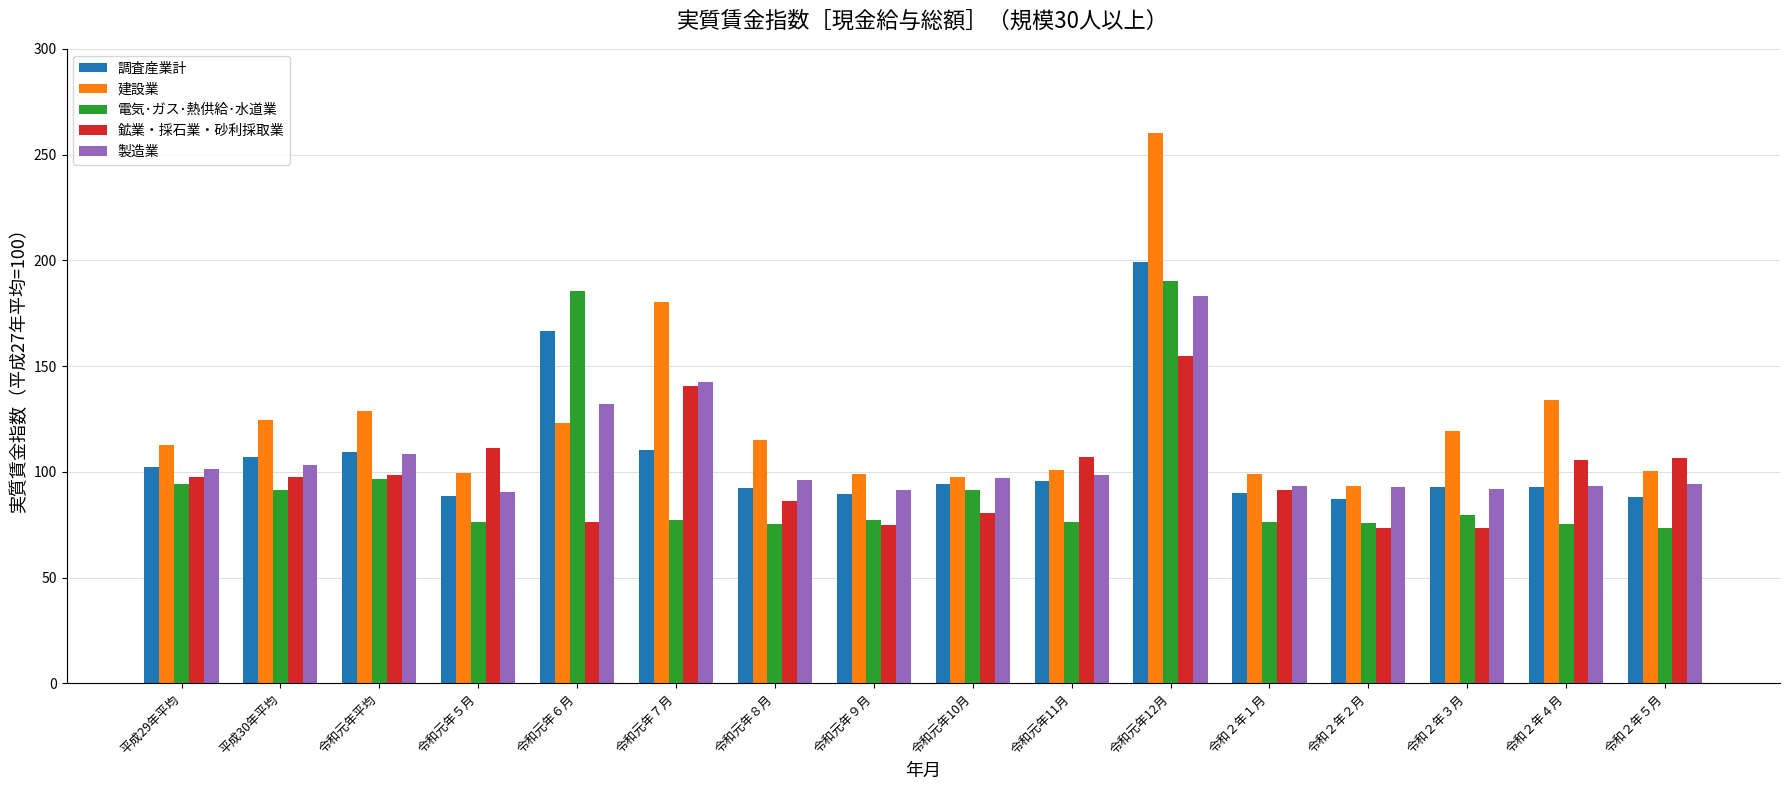

Which category has the highest value in the 建設業 series?

令和元年12月